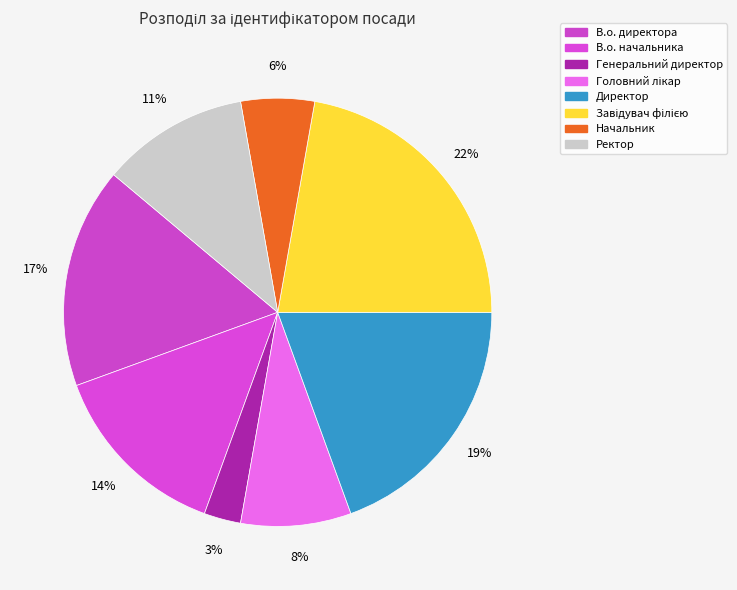

To the nearest percent, what portion does В.о. директора represent?

17%